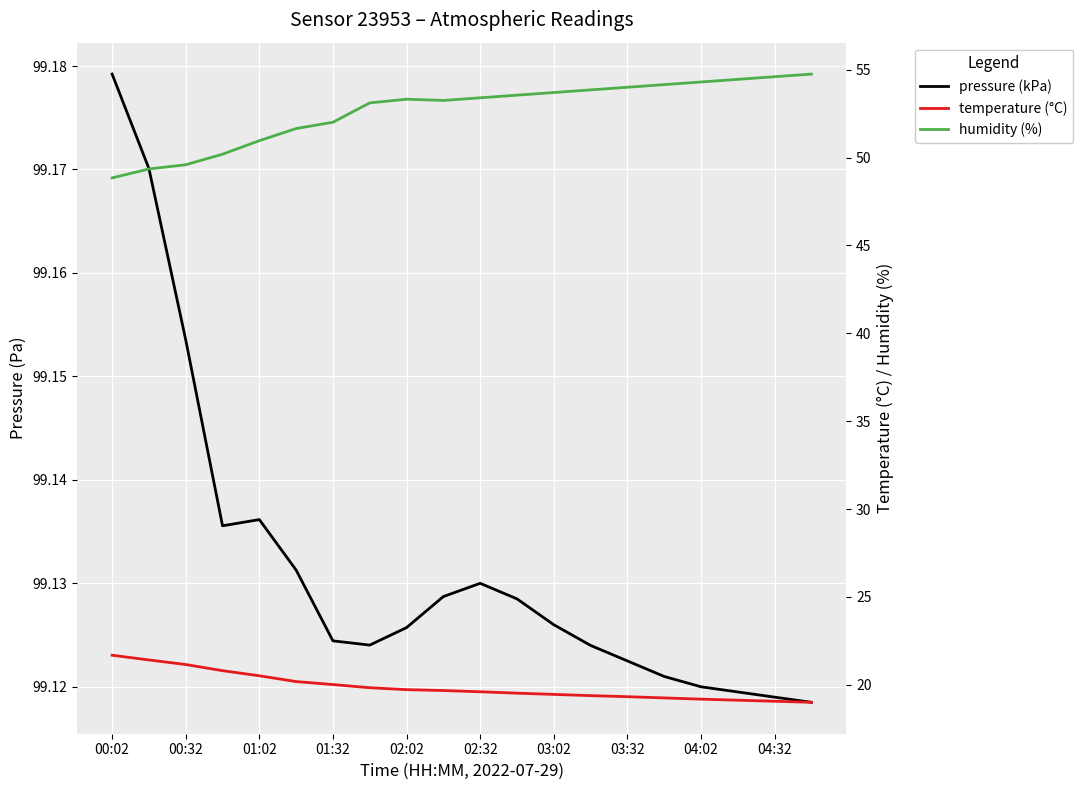

True or false: temperature (°C) and humidity (%) cross at least once.

False